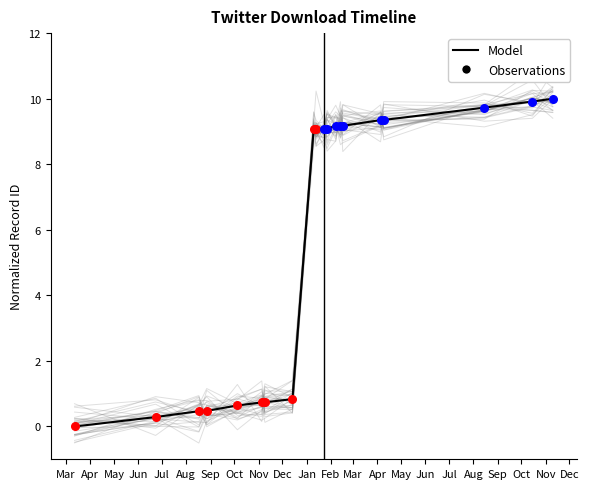

At how many categories does at least one series exceed 5?

12